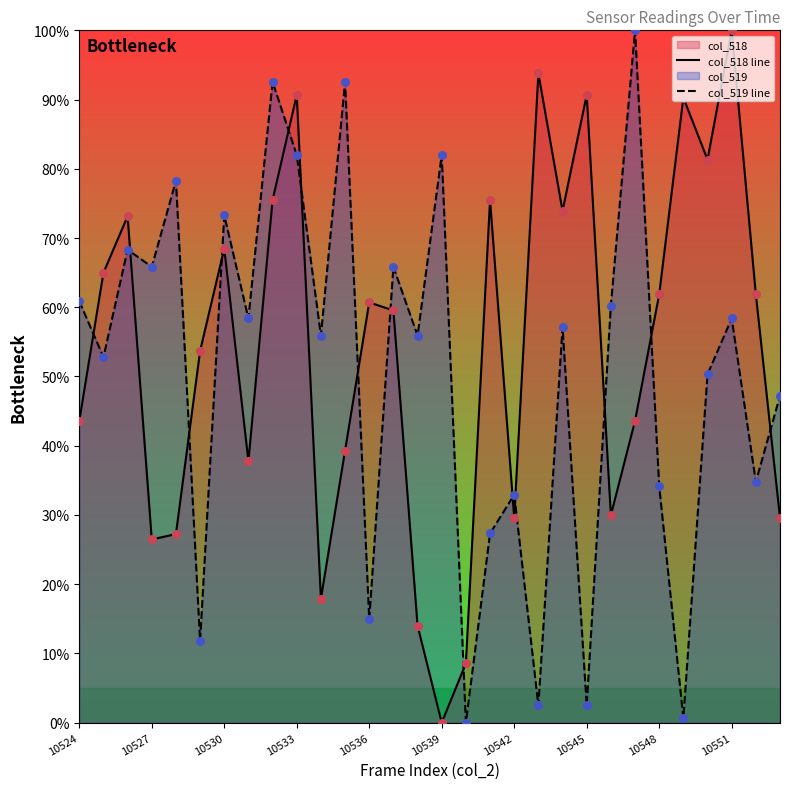

What are all the series names shown in the legend?

col_518 line, col_519 line